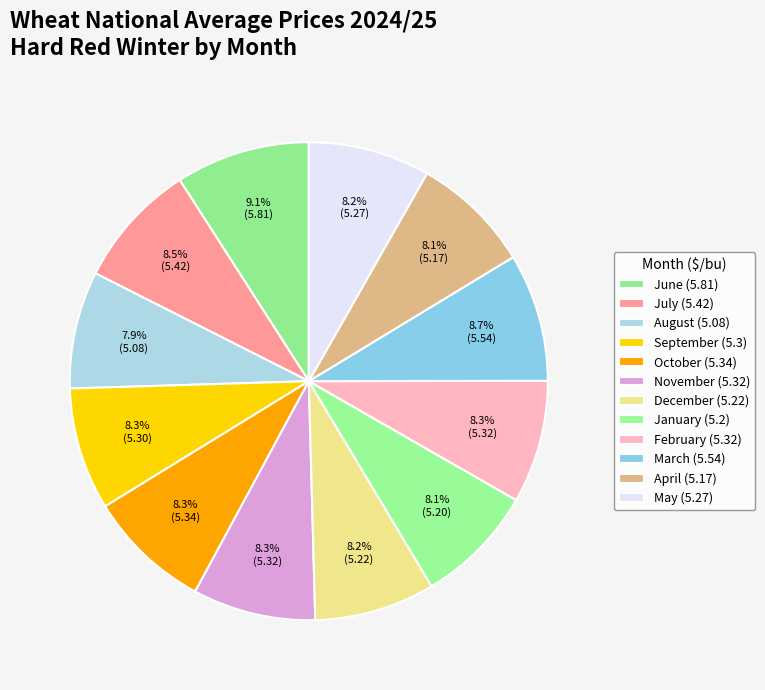

Rank the categories by value from lowest to highest.

August, April, January, December, May, September, November, February, October, July, March, June